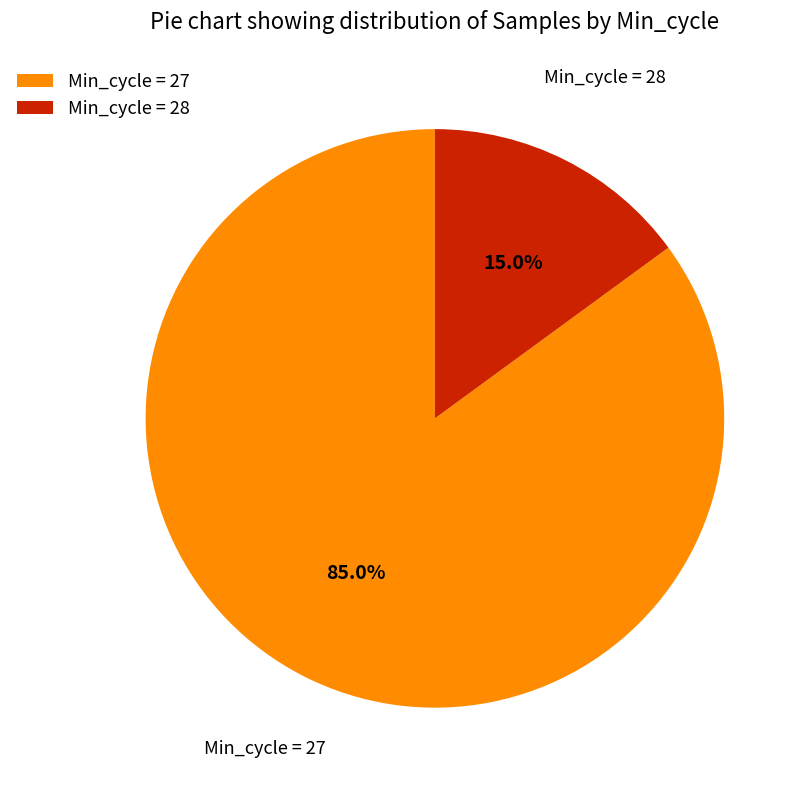

Rank the categories by value from lowest to highest.

Min_cycle = 28, Min_cycle = 27